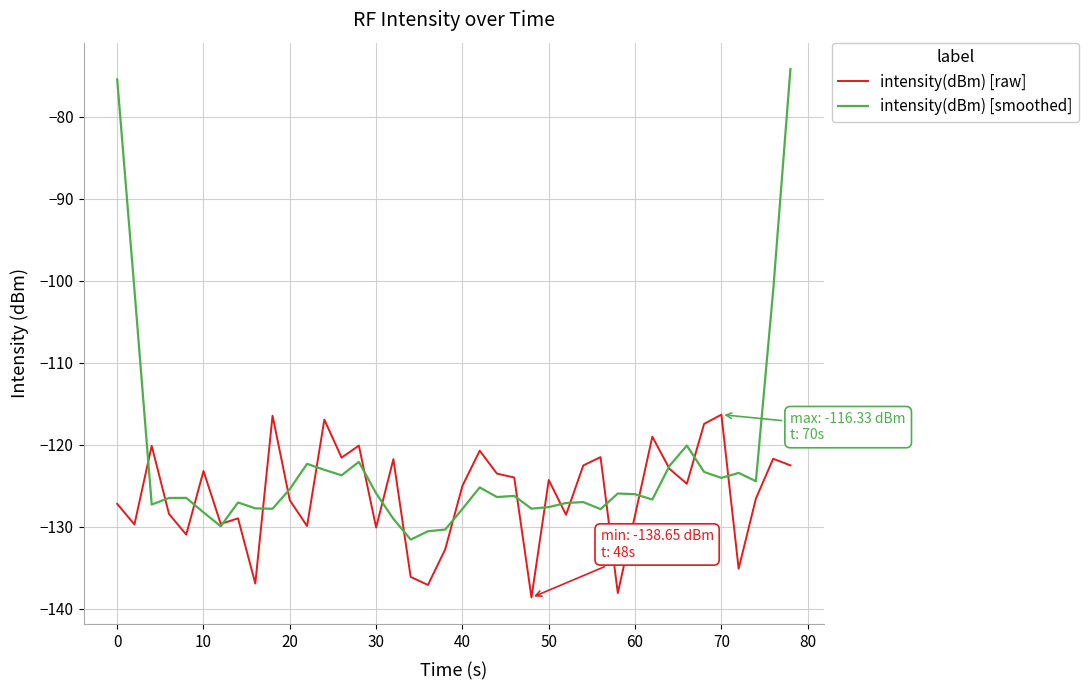

How many lines are shown in the chart?

2